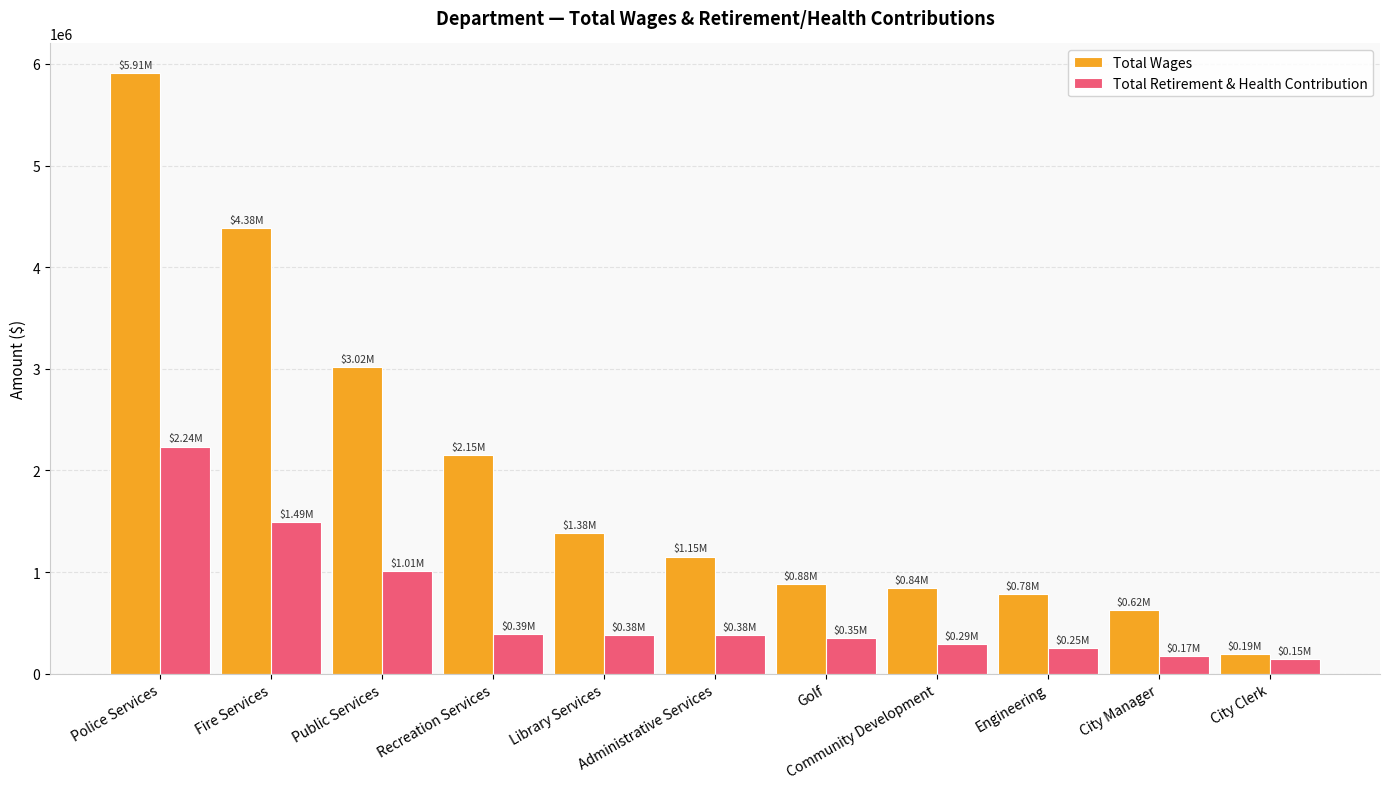

List the series in order of their peak value, highest first.

Total Wages, Total Retirement & Health Contribution